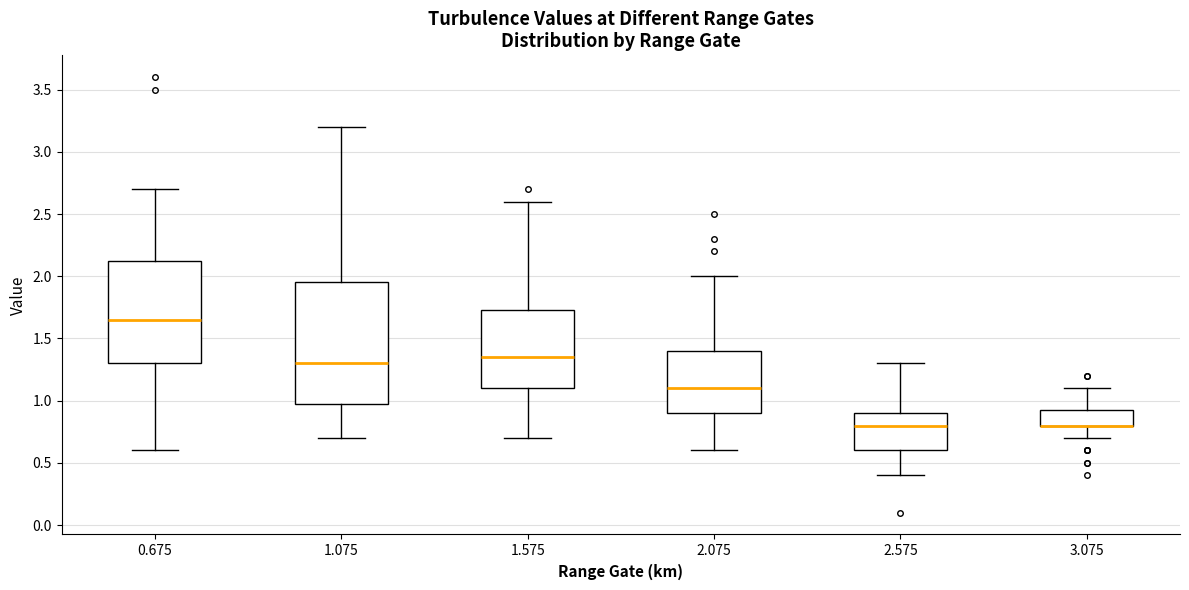

Which box is the tallest, from its lower edge to its upper edge?

1.075